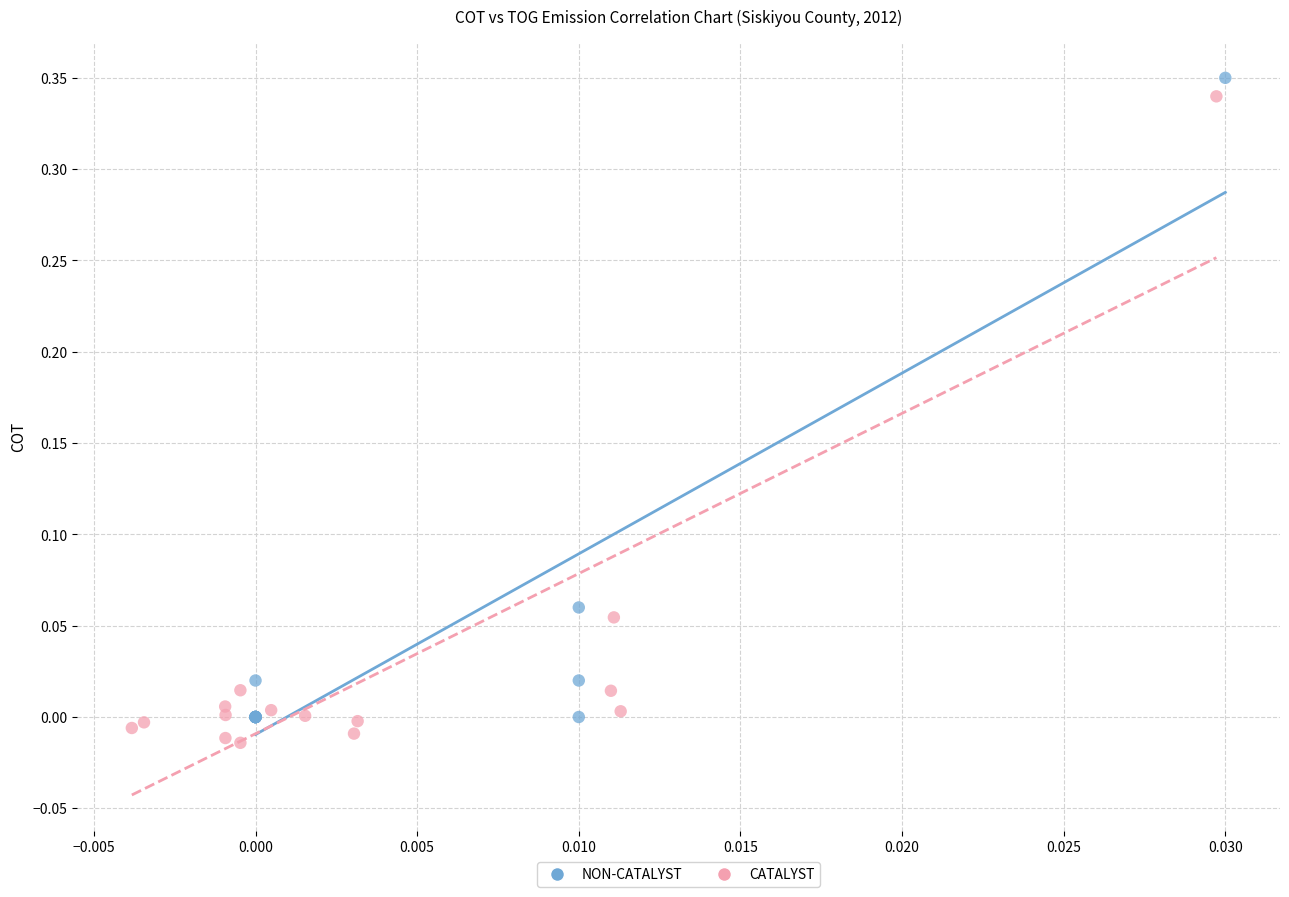

What are all the series names shown in the legend?

NON-CATALYST, CATALYST